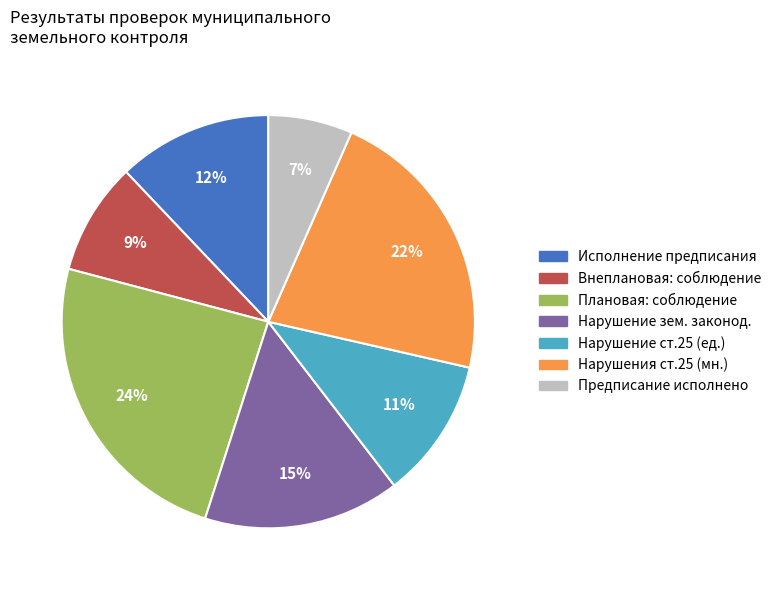

To the nearest percent, what is the average slice percentage?

14%